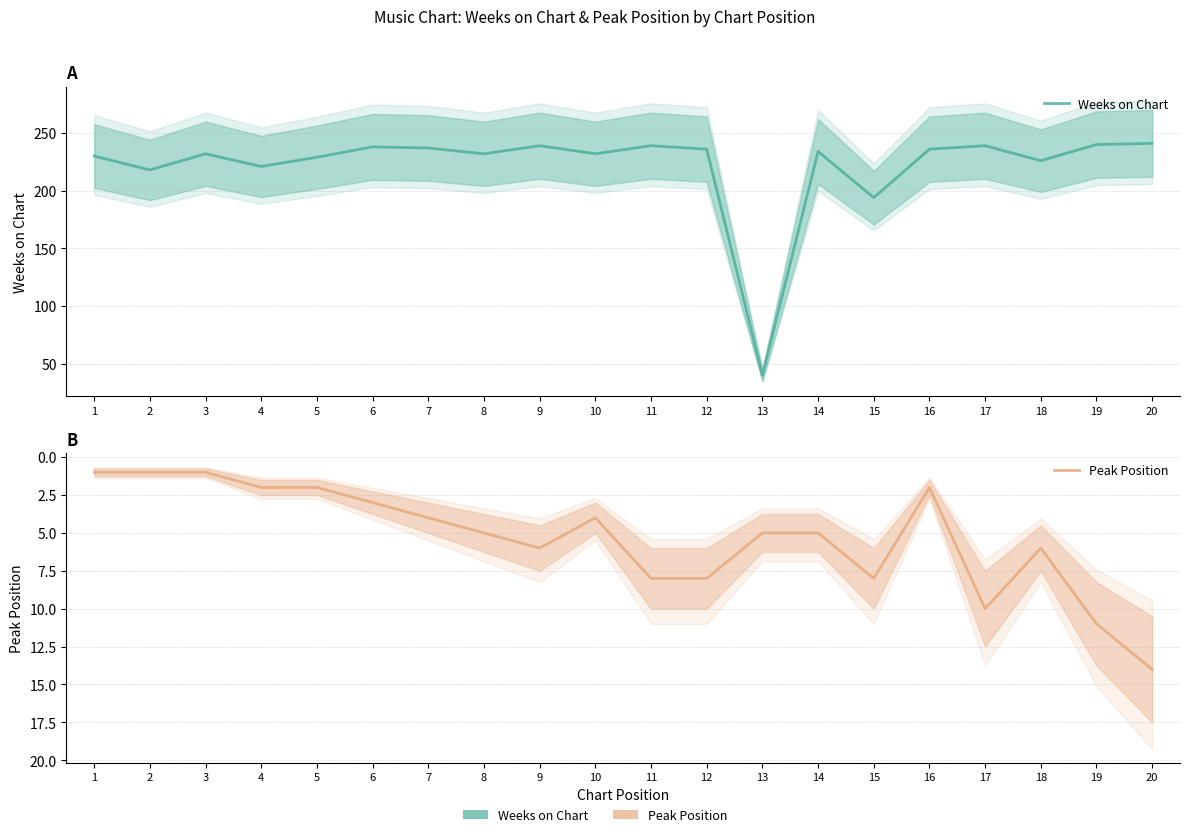

True or false: Weeks on Chart has a value of 236 at 16.

True